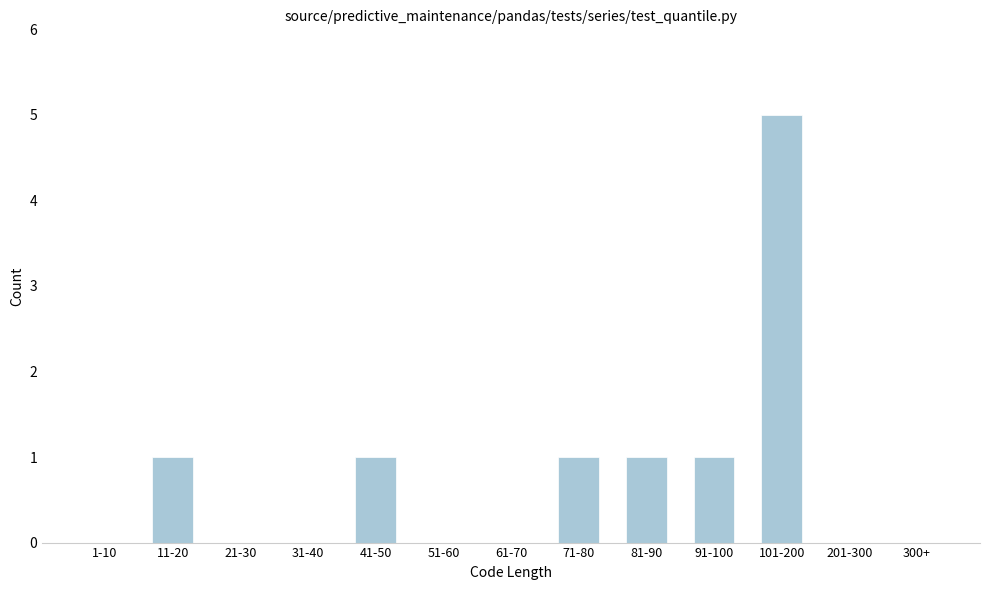

Reading left to right, what are all the values shown in this chart?

1-10=0	11-20=1	21-30=0	31-40=0	41-50=1	51-60=0	61-70=0	71-80=1	81-90=1	91-100=1	101-200=5	201-300=0	300+=0